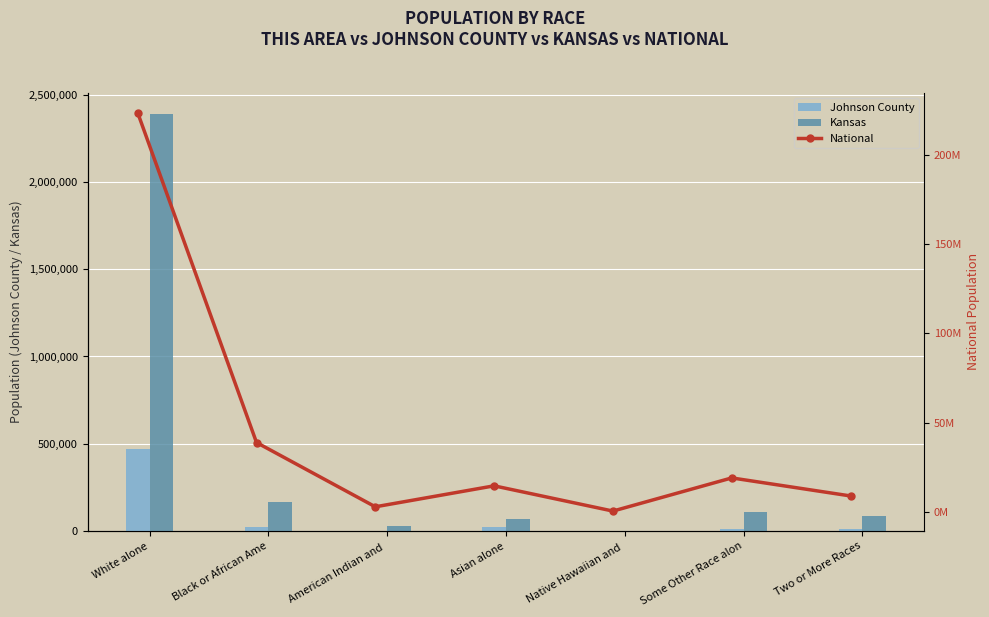

At which label is Kansas closest to 1196641?

Black or African Ame